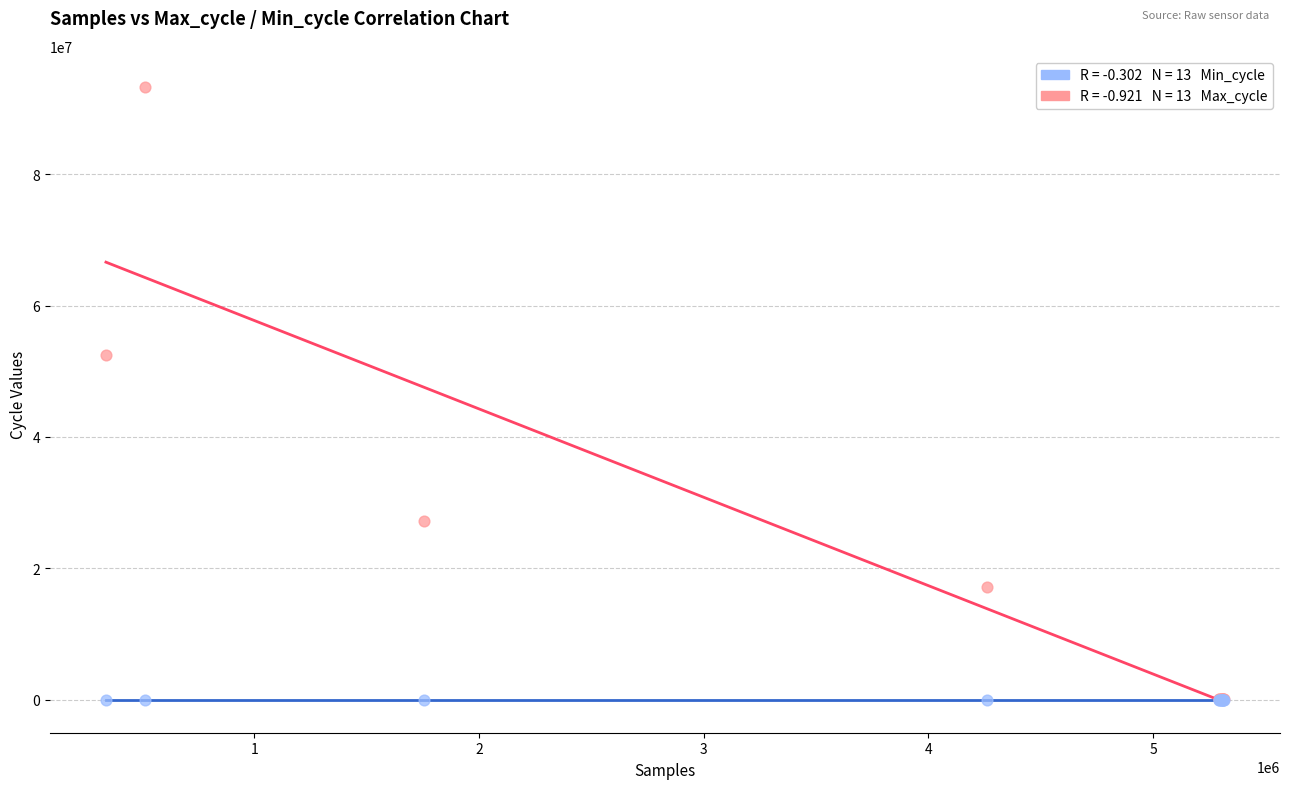

Across all series, what Y value is closest to 46673089?

52452115